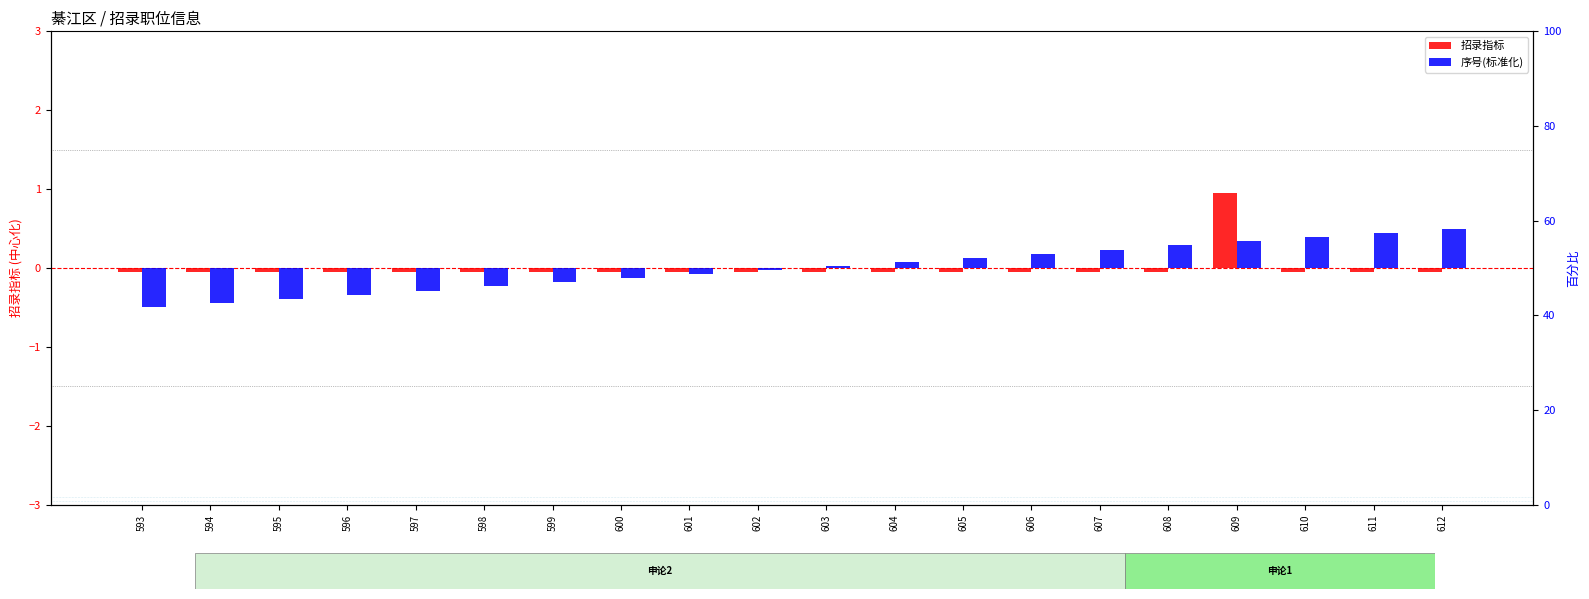

Rank the categories by 招录指标 value from lowest to highest.

593, 594, 595, 596, 597, 598, 599, 600, 601, 602, 603, 604, 605, 606, 607, 608, 610, 611, 612, 609